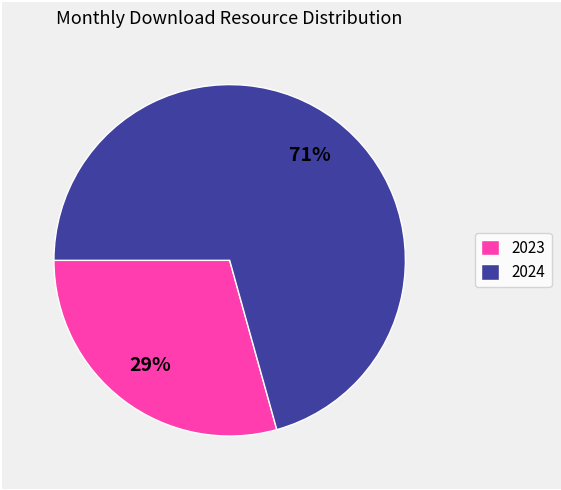

What is the majority slice?

2024